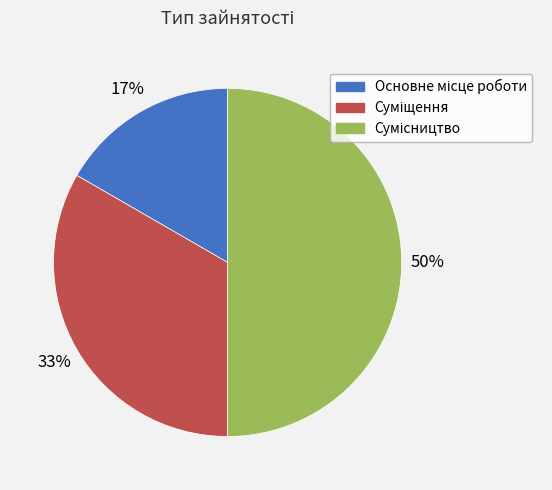

To the nearest percent, what is the difference between the largest and smallest slice percentages?

33%